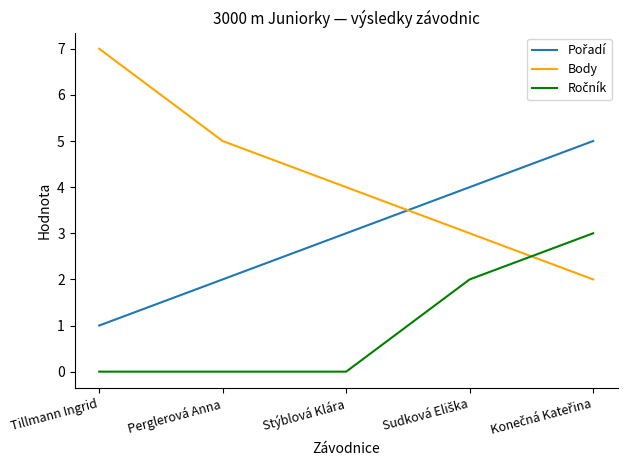

Is it true that Body equals 7 at Tillmann Ingrid?

True